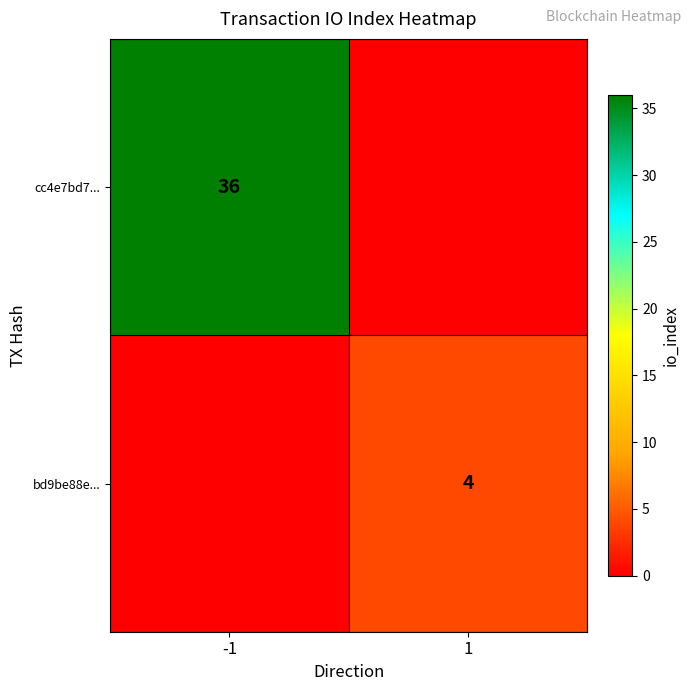

Count the number of categories in the chart.

2